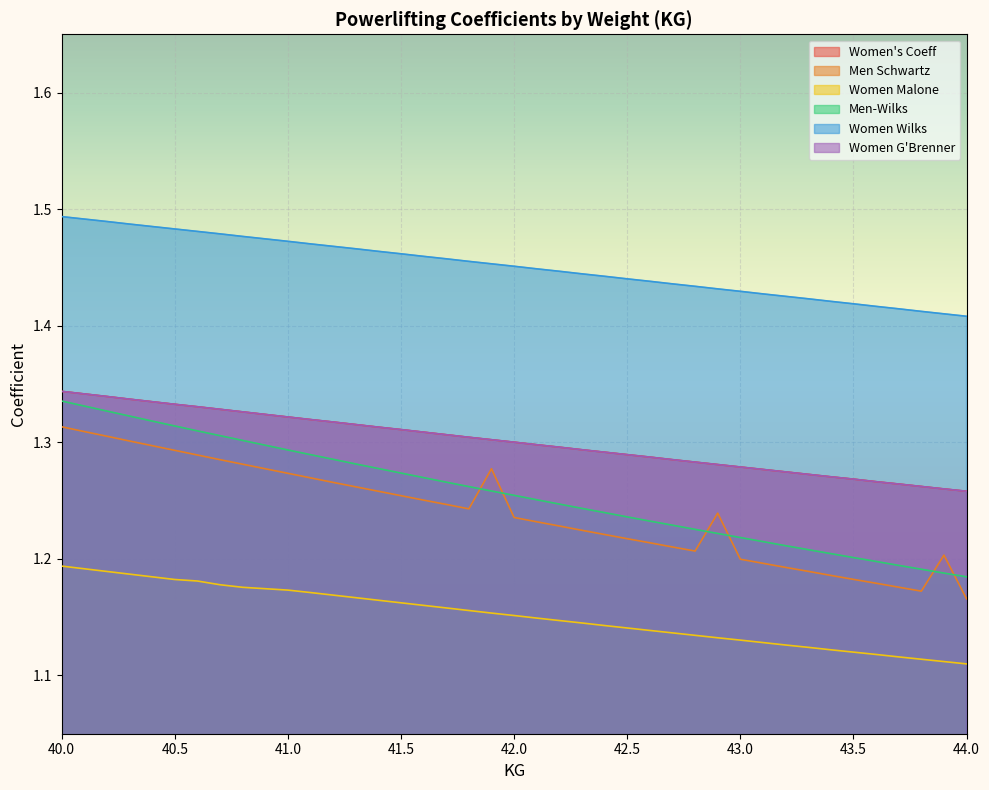

True or false: Women Malone and Men Schwartz cross at least once.

False